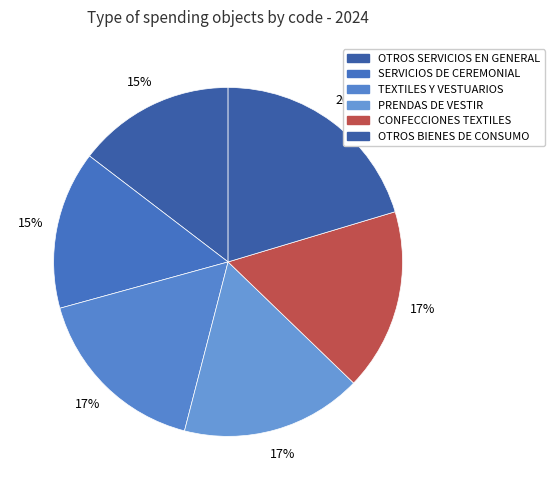

True or false: TEXTILES Y VESTUARIOS accounts for 17% of the total.

True